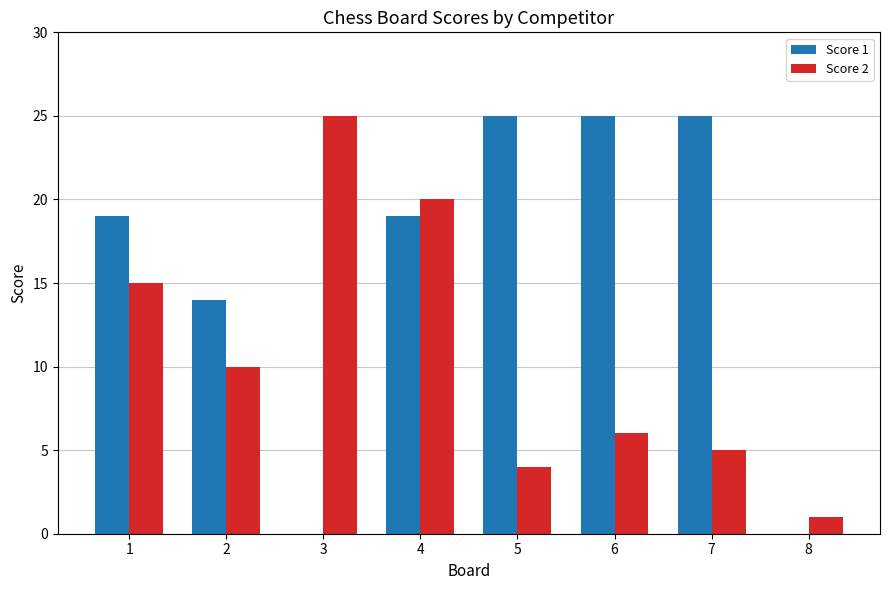

What is the spread (max minus min) of values at 1?

4